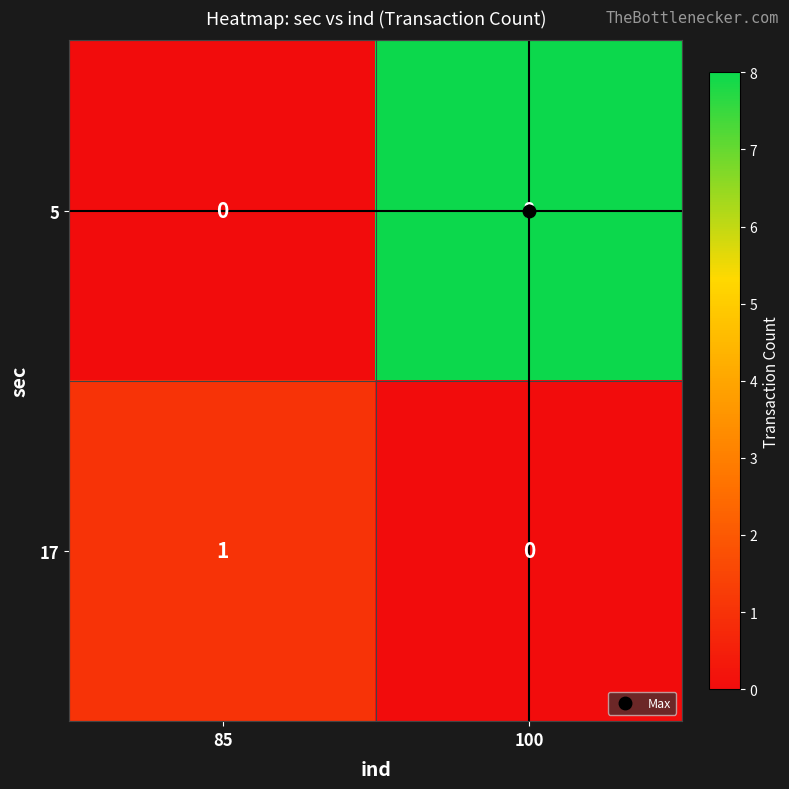

Rank the series at 85 from highest to lowest value.

17, 5